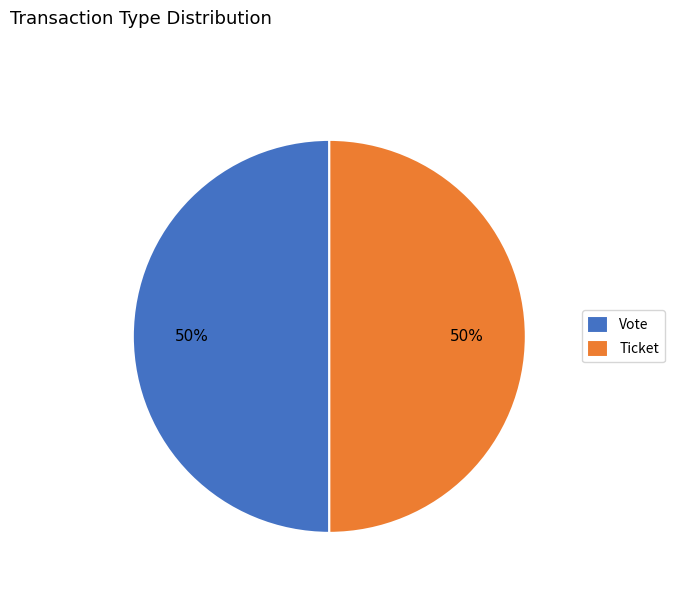

Is the sum of Vote and Ticket greater than half?

Yes